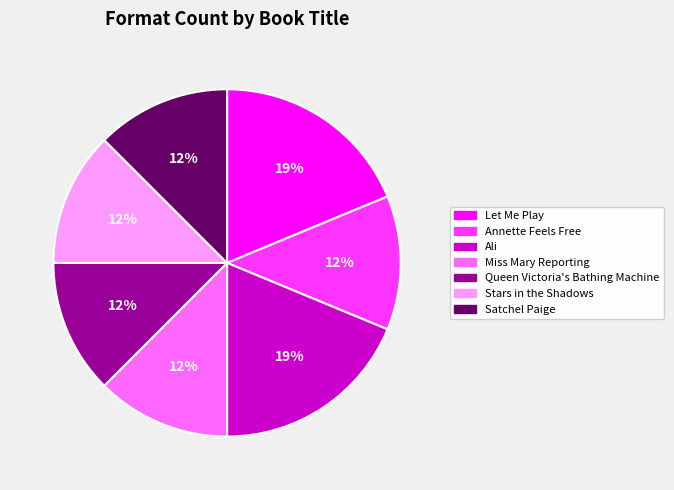

Does Ali account for over 50% of the chart?

No